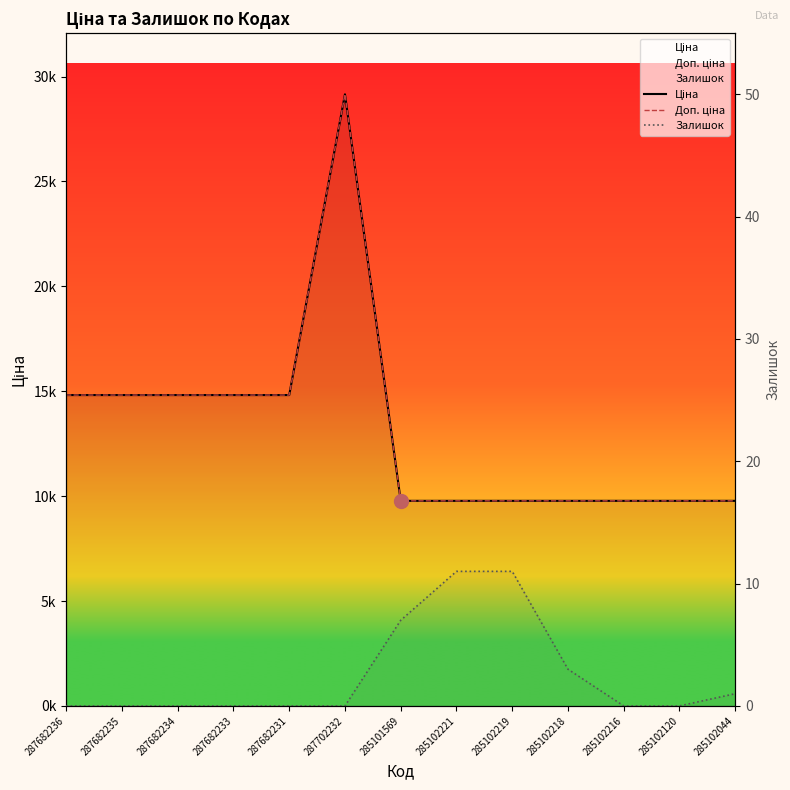

What is the difference between the maximum and minimum values in the Ціна series?

19376.8